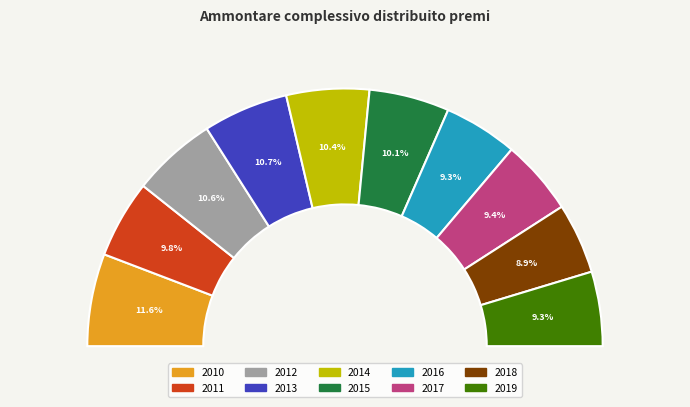

What percentage do 2011 and 2013 together represent?

20.5%